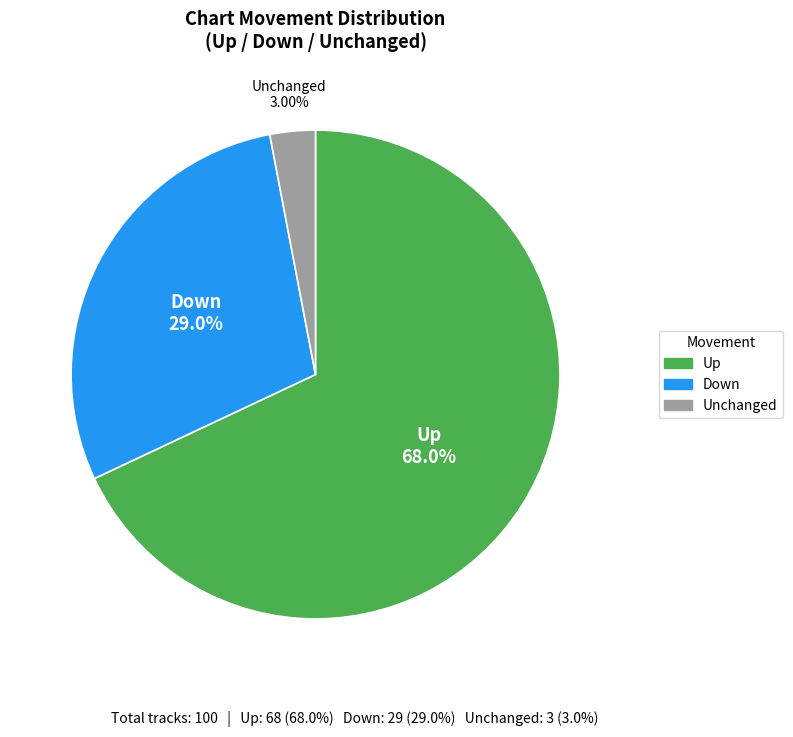

Does any single category account for the majority?

Yes